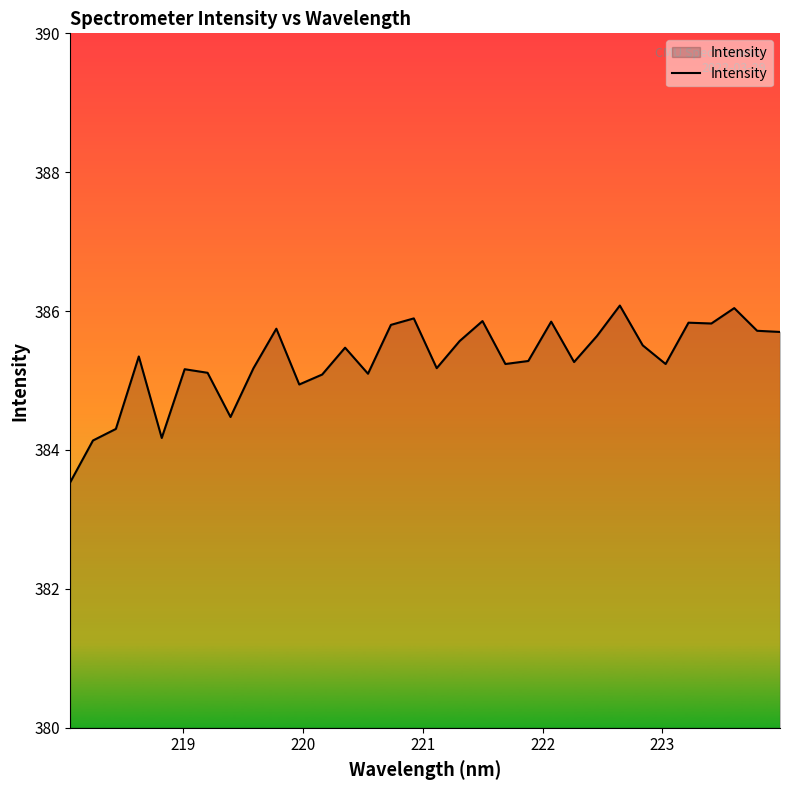

What is the smallest value displayed?

383.5